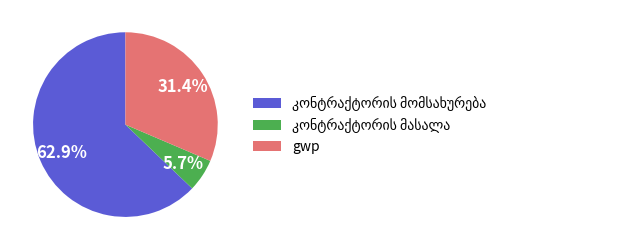

Does any single category account for the majority?

Yes